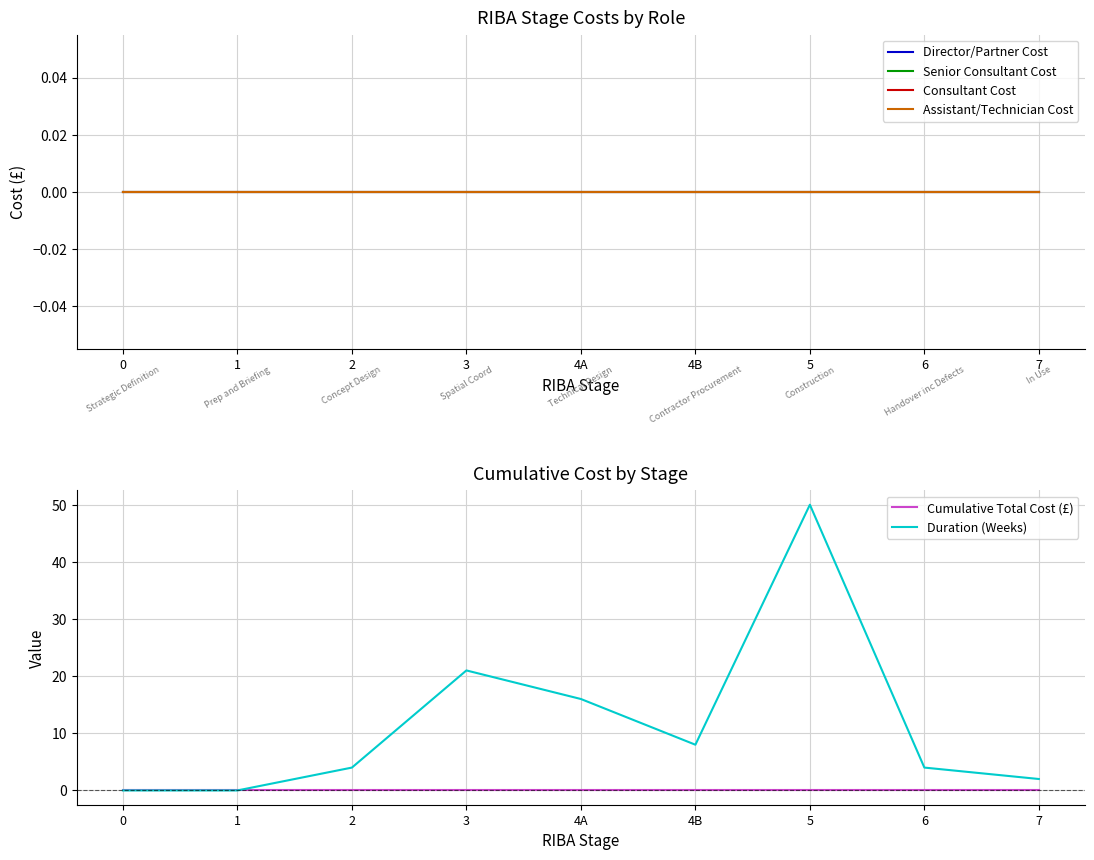

The Assistant/Technician Cost series shows 0 at 2. True or false?

True